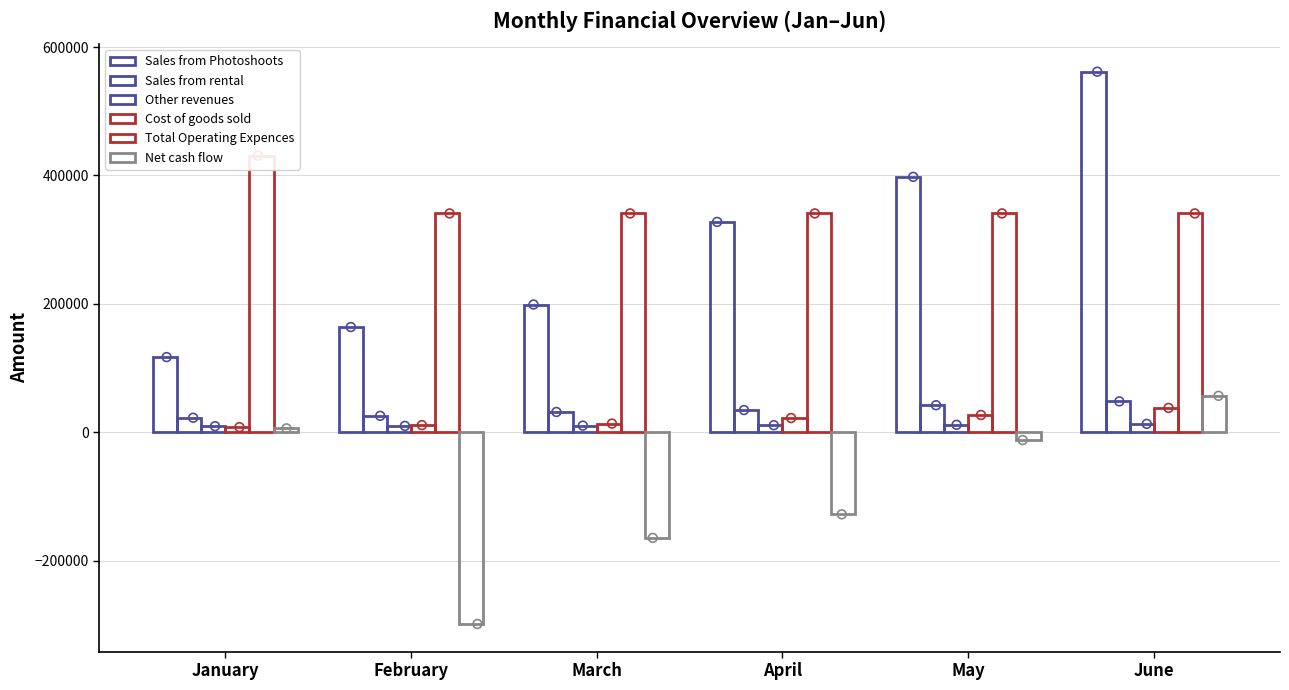

What is the total value across all series at January?

593455.4